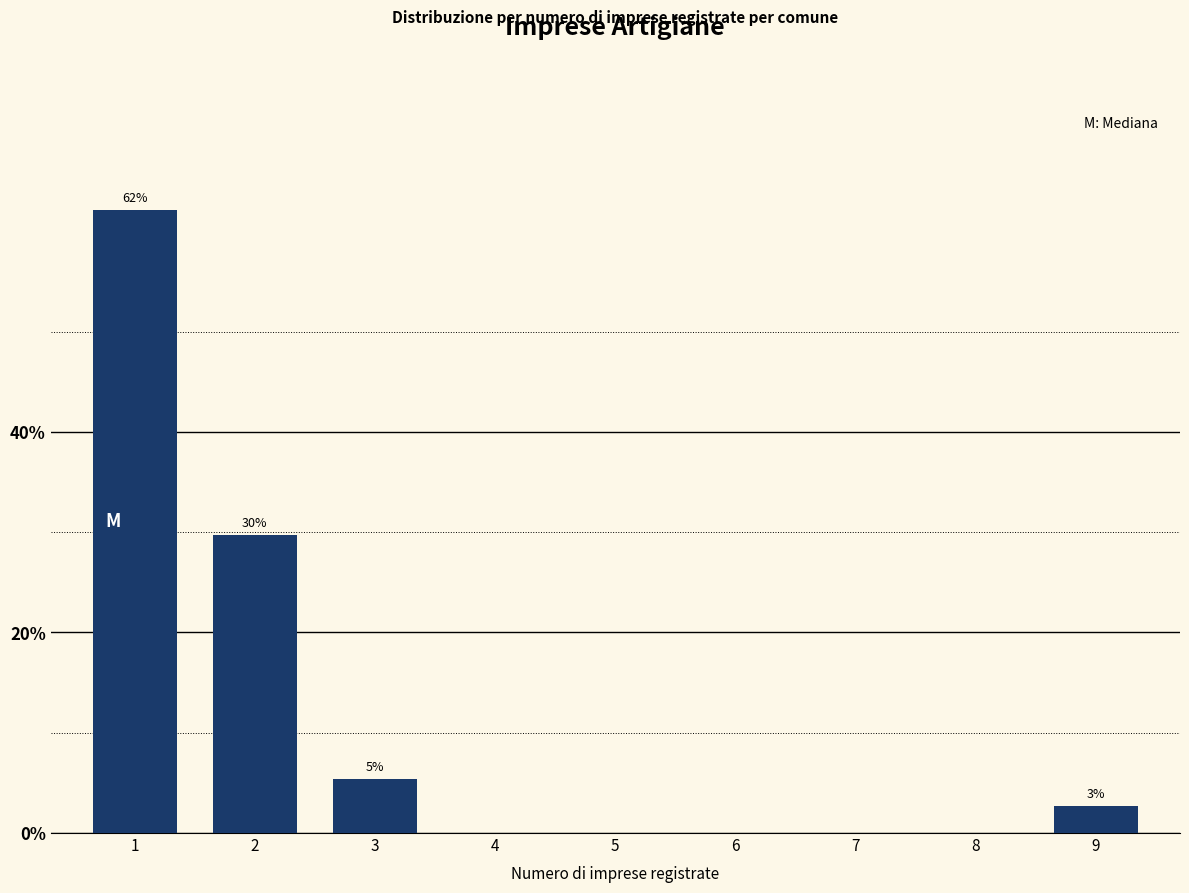

Reading left to right, what are all the values shown in this chart?

1=62.2	2=29.7	3=5.4	4=0.0	5=0.0	6=0.0	7=0.0	8=0.0	9=2.7